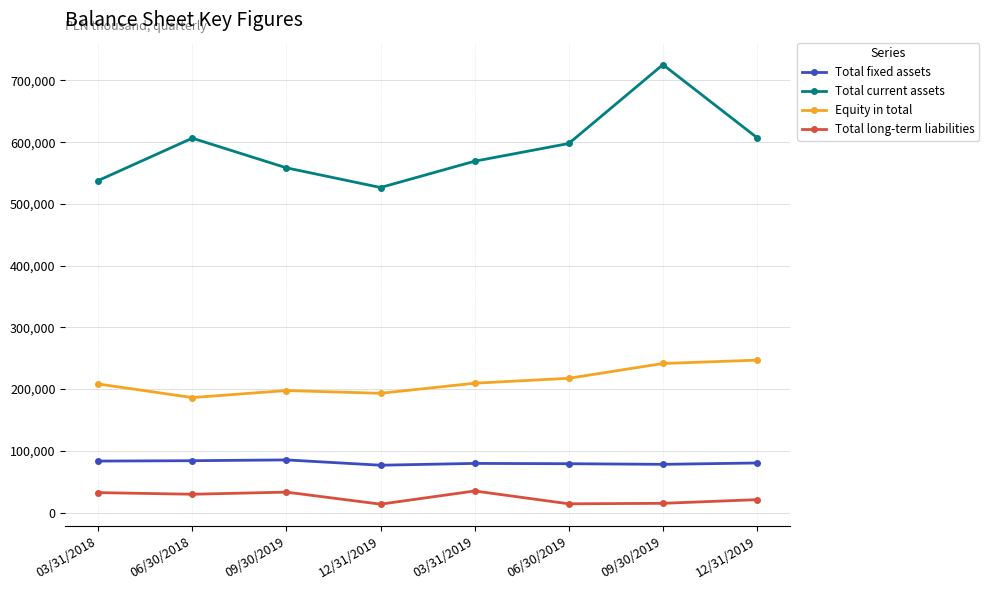

True or false: Equity in total and Total fixed assets cross at least once.

False